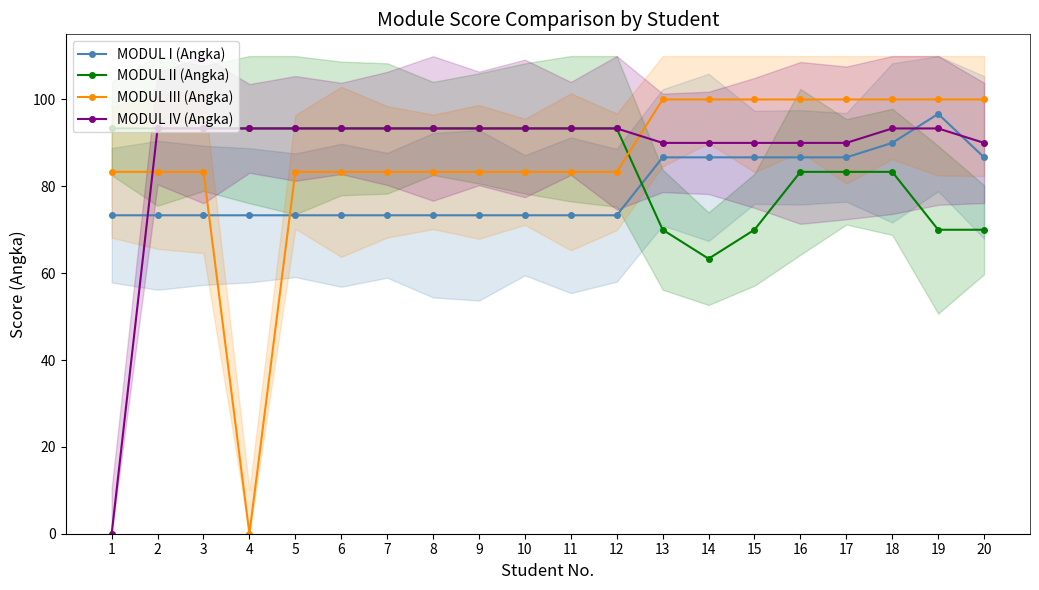

What is the greatest value displayed?

100.0